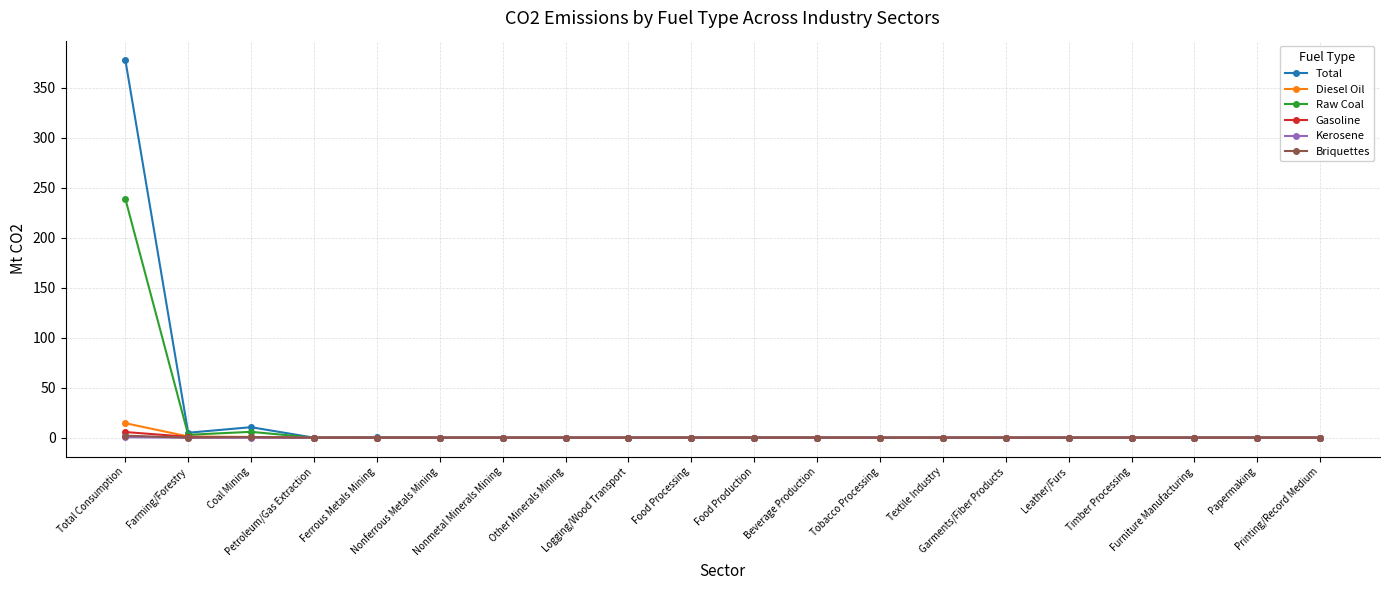

At which label is Total closest to 189?

Coal Mining